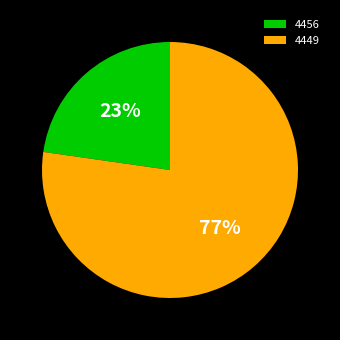

The 4449 slice represents 72% of the pie. True or false?

False